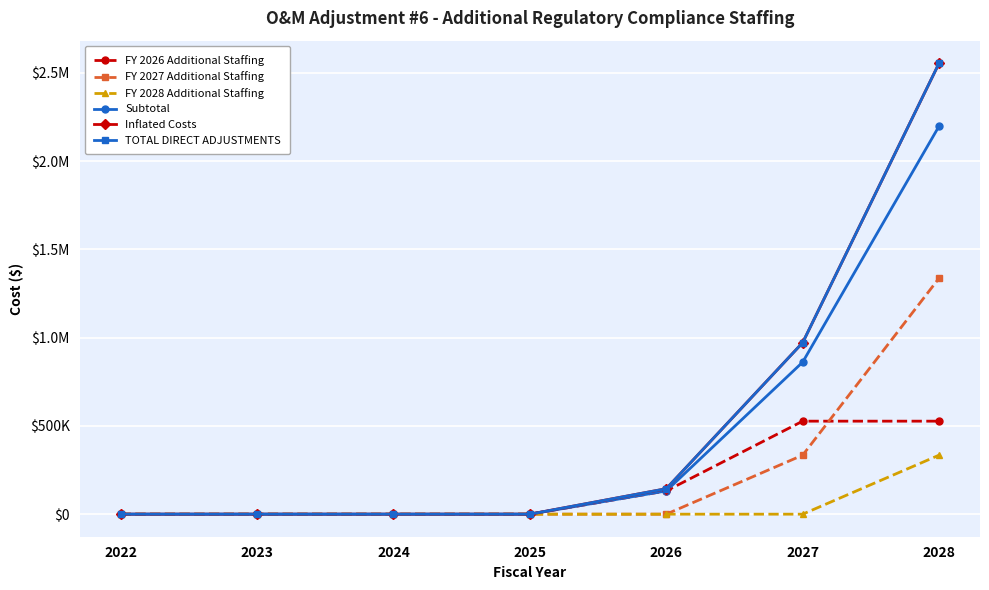

The value of FY 2026 Additional Staffing at 2024 is 366894.6. True or false?

False